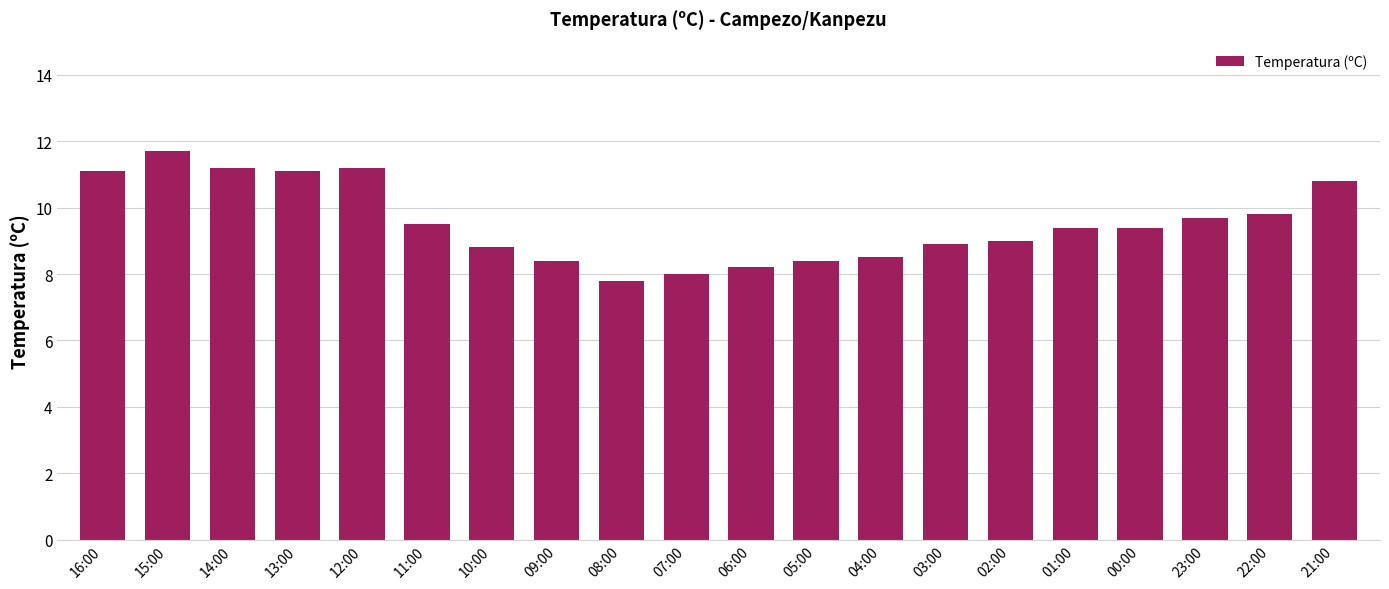

Is it true that the value at 03:00 is 2.9?

False